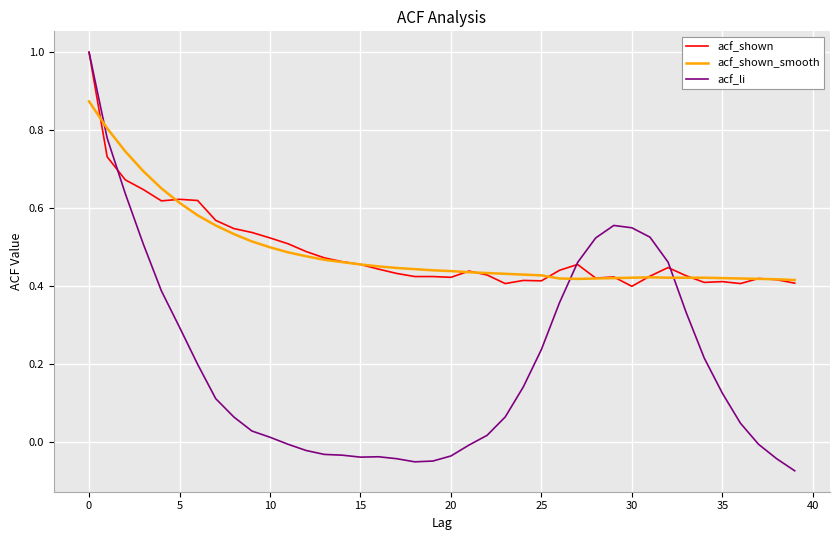

Which series has the widest spread of values?

acf_li